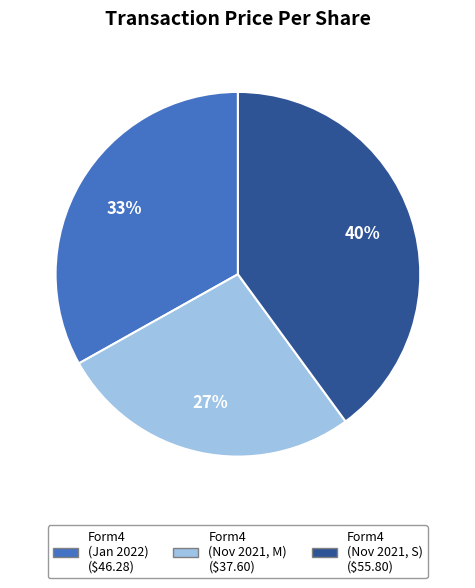

Does any single category account for the majority?

No